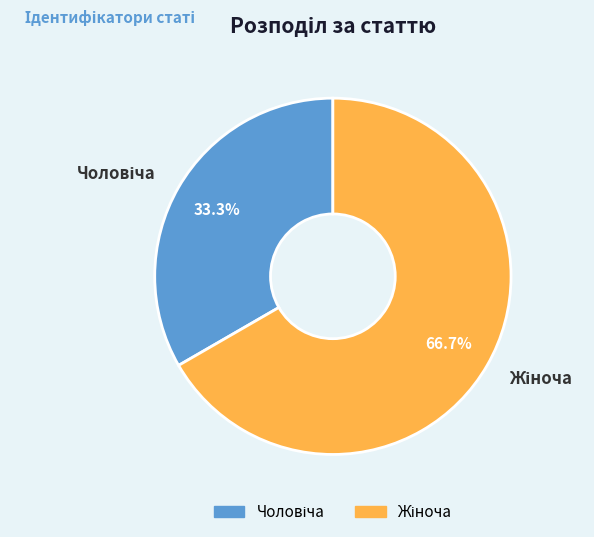

Is there a majority slice in this chart?

Yes